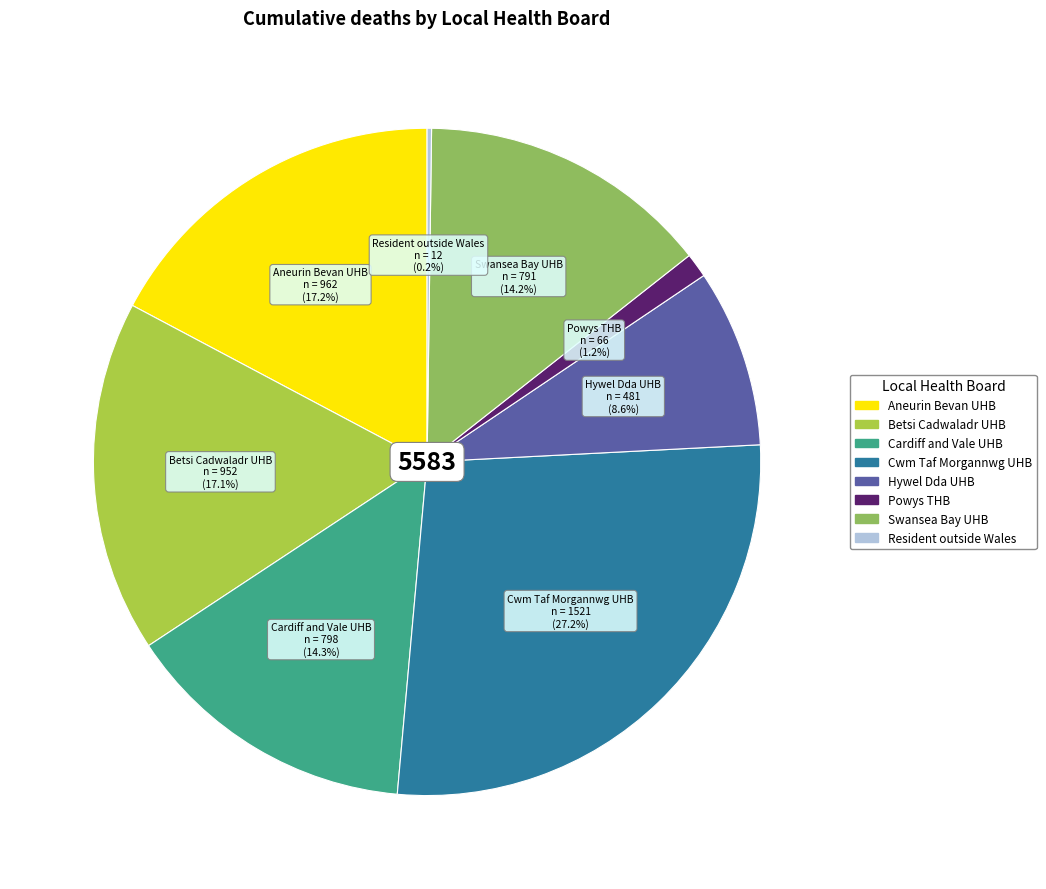

Is there a majority slice in this chart?

No